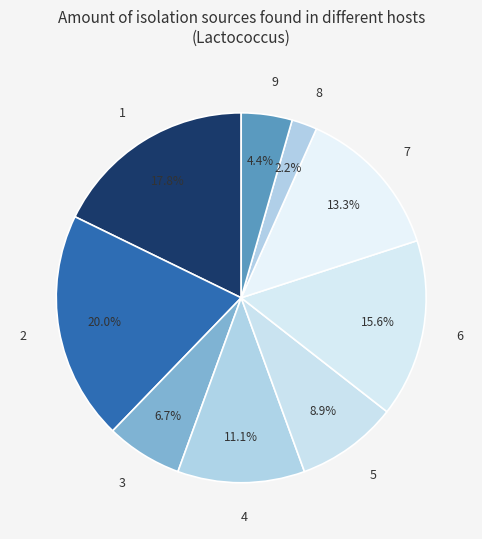

What portion of the pie excludes 8?

97.8%